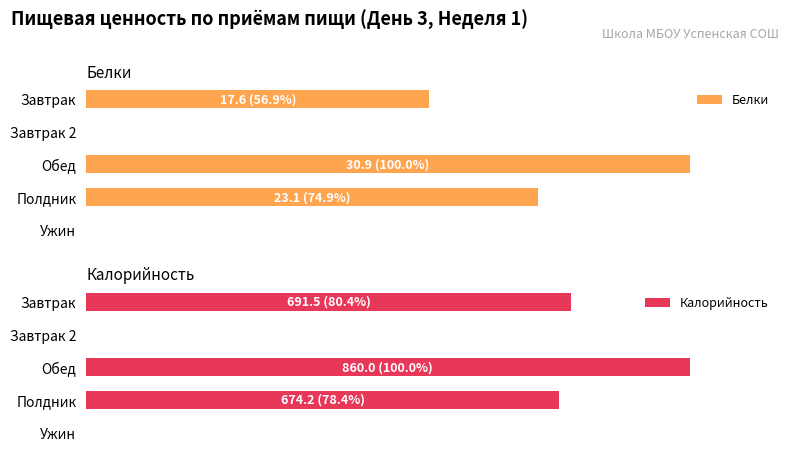

List the labels in order of Белки value, largest first.

Обед, Полдник, Завтрак, Завтрак 2, Ужин